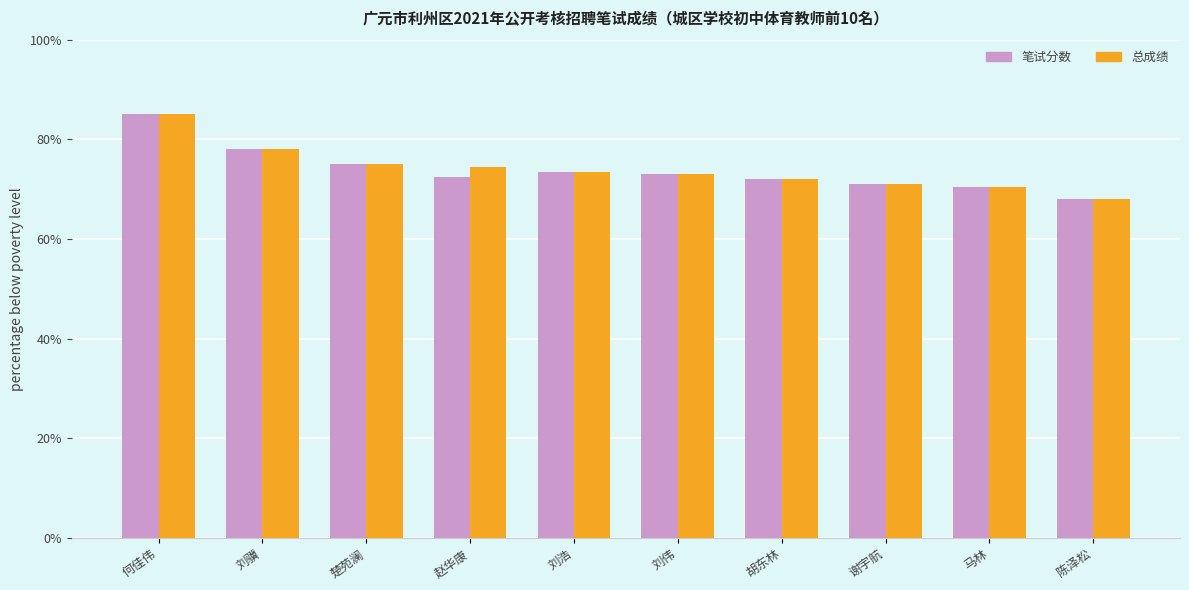

What is the total value across all series at 谢宇航?

142.0